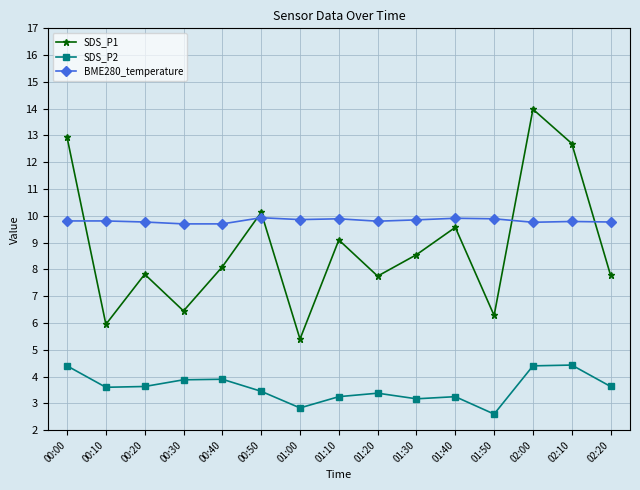

Is it true that SDS_P2 equals 4.4 at 02:10?

True